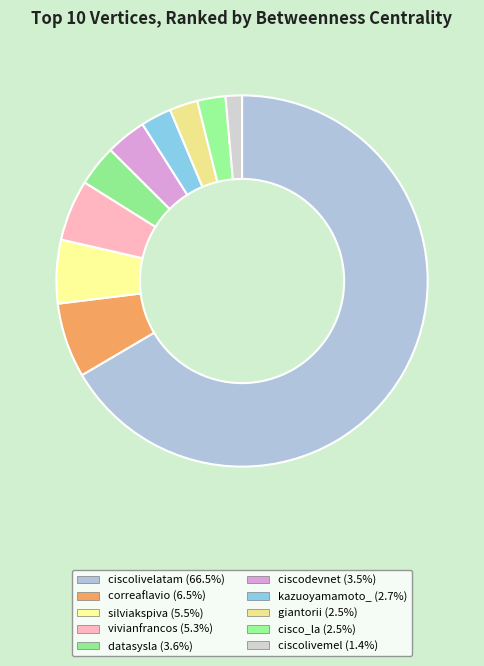

Which has a higher value, cisco_la or vivianfrancos?

vivianfrancos